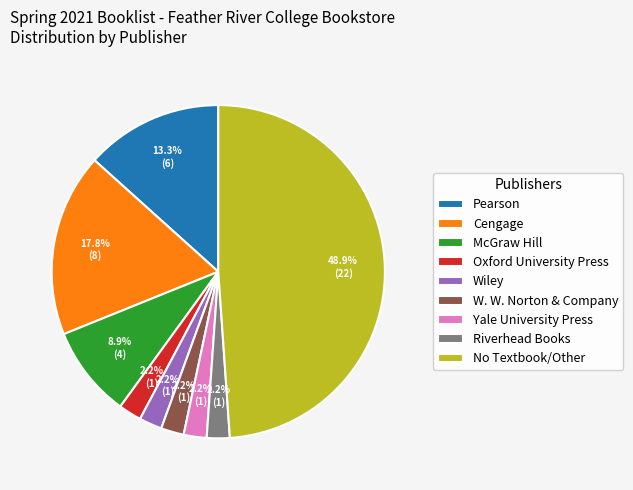

How many segments does this pie chart have?

9